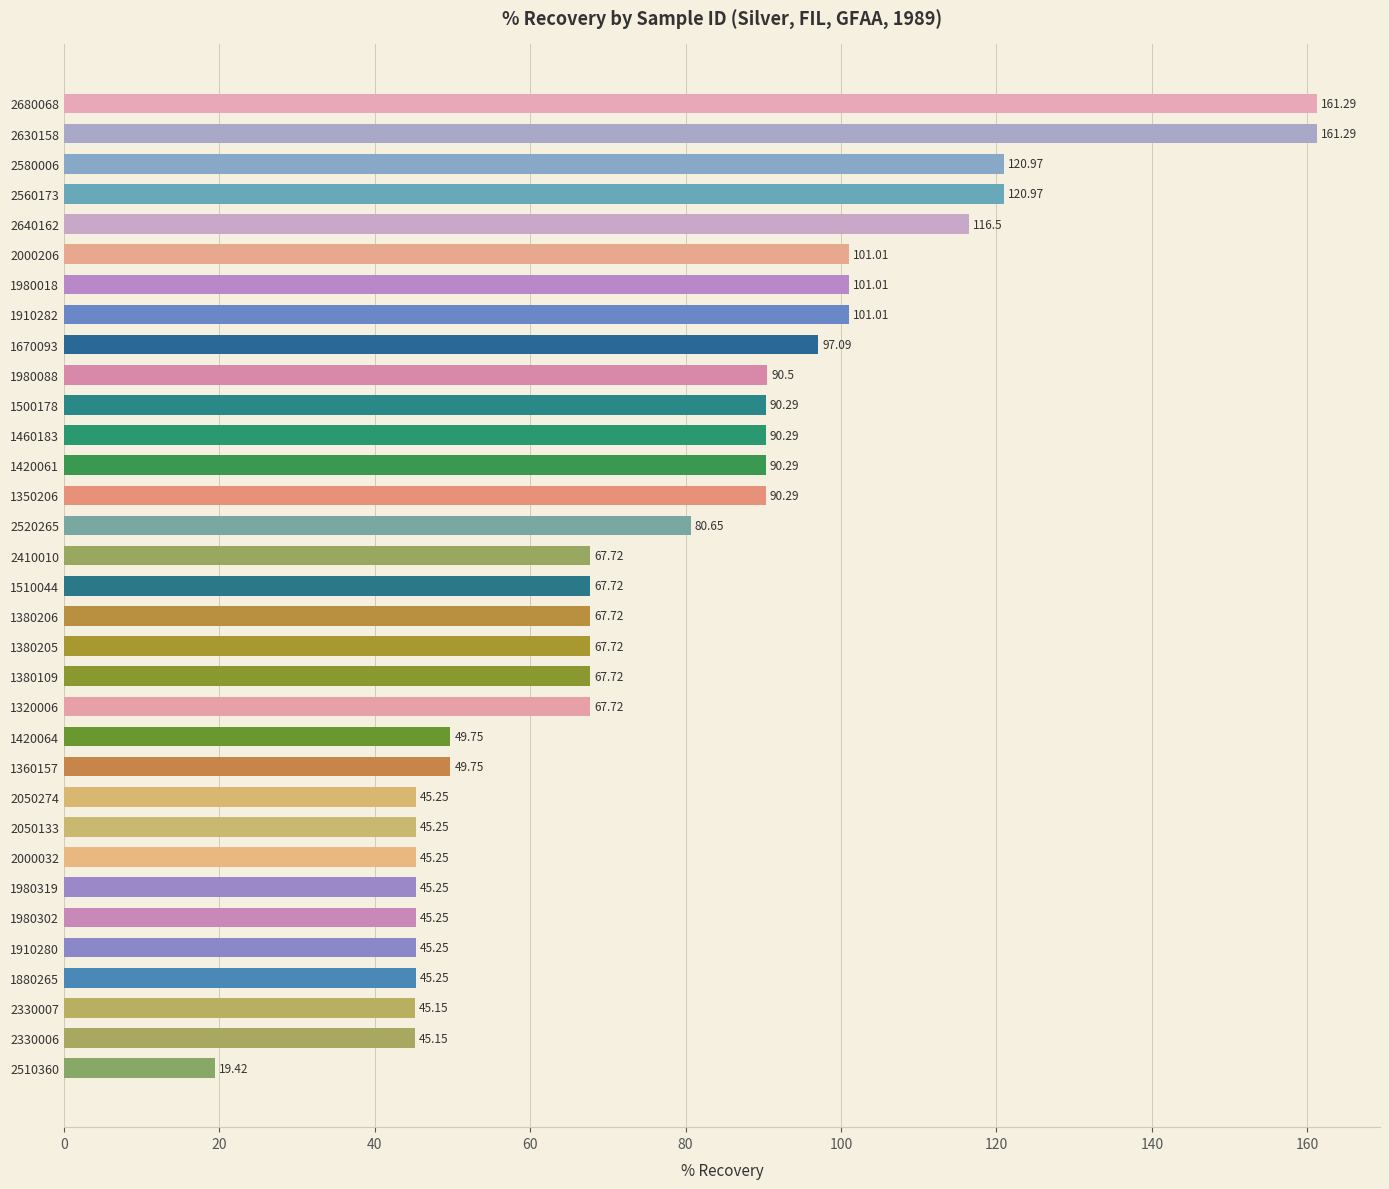

What is the difference between the maximum and minimum values?

141.9